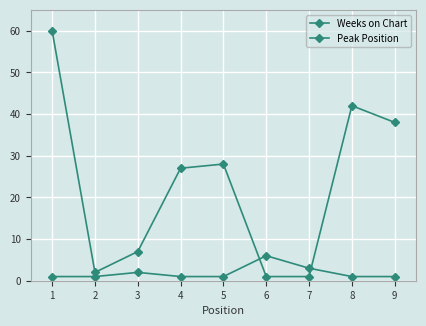

True or false: Weeks on Chart has more than 0 interior local peaks.

True